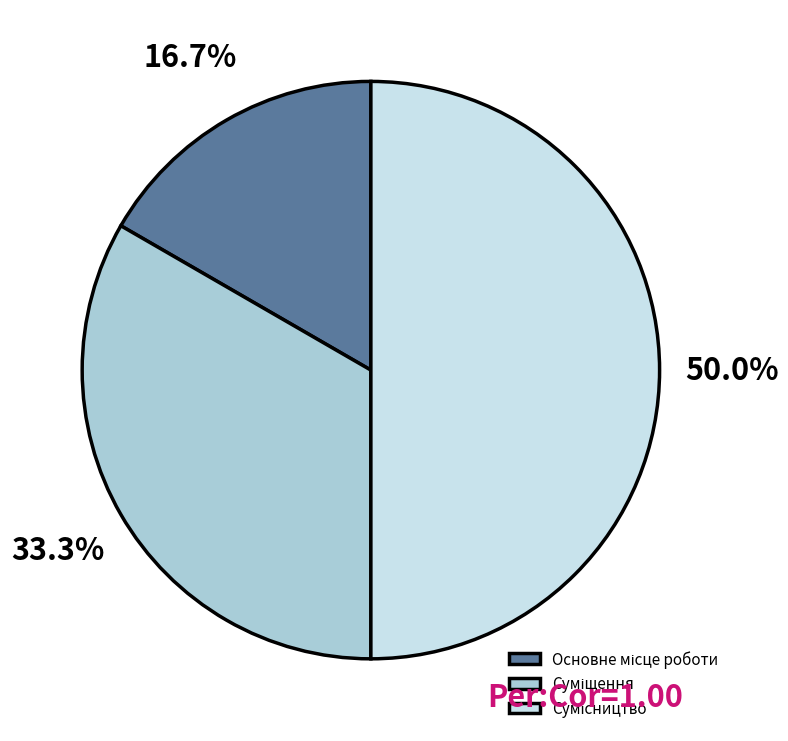

What percentage is the Суміщення slice, to the nearest percent?

33%